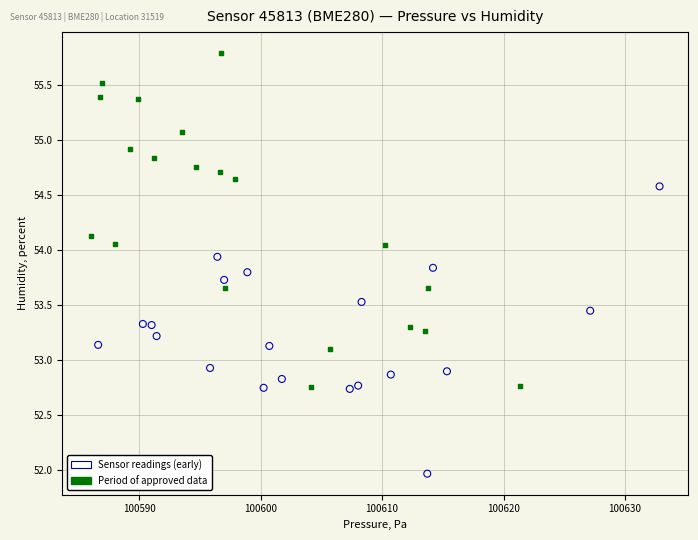

Which series reaches the maximum Y coordinate?

Period of approved data